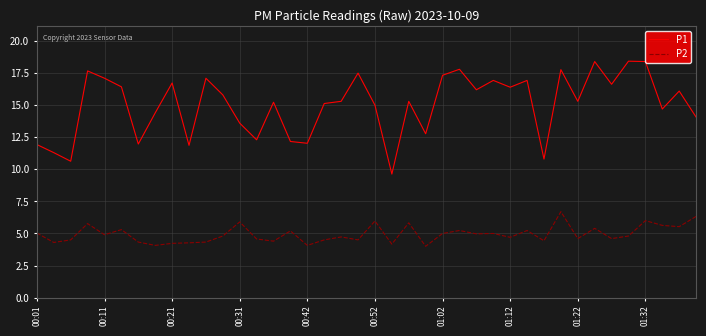

Which series has the widest spread of values?

P1